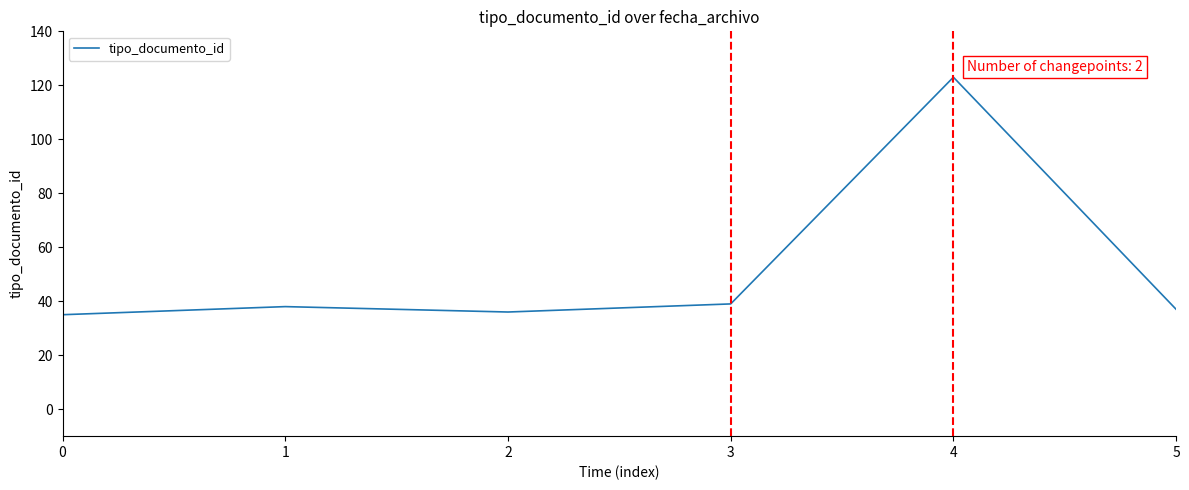

Approximately how many times larger is the value at 3 compared to 4?

0.3